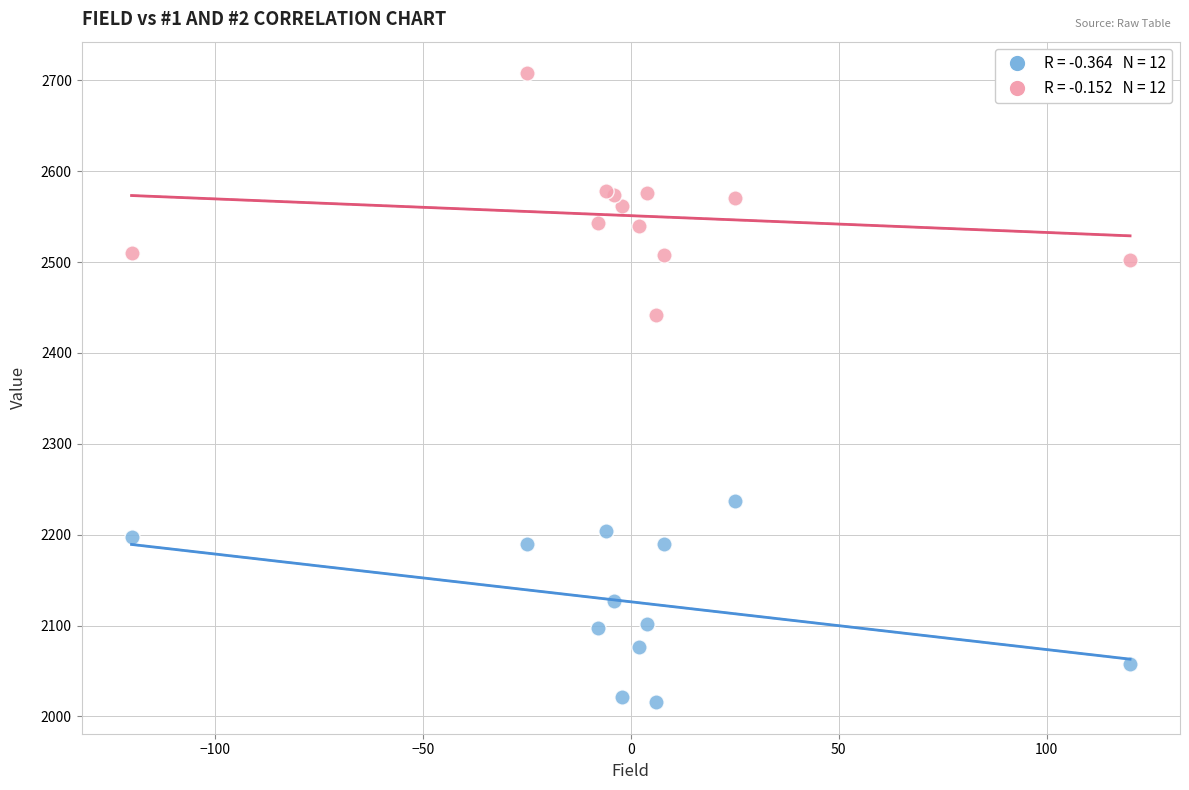

Across all series, what Y value is closest to 2361?

2441.4